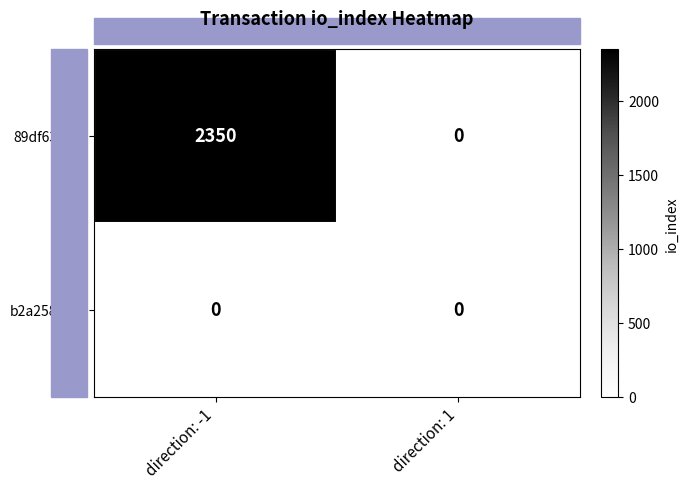

Rank the series by their average value, from highest to lowest.

89df6371..., b2a25854...